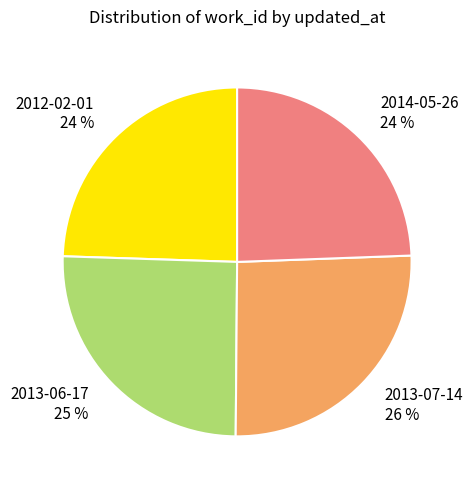

To the nearest percent, what is the average slice percentage?

25%